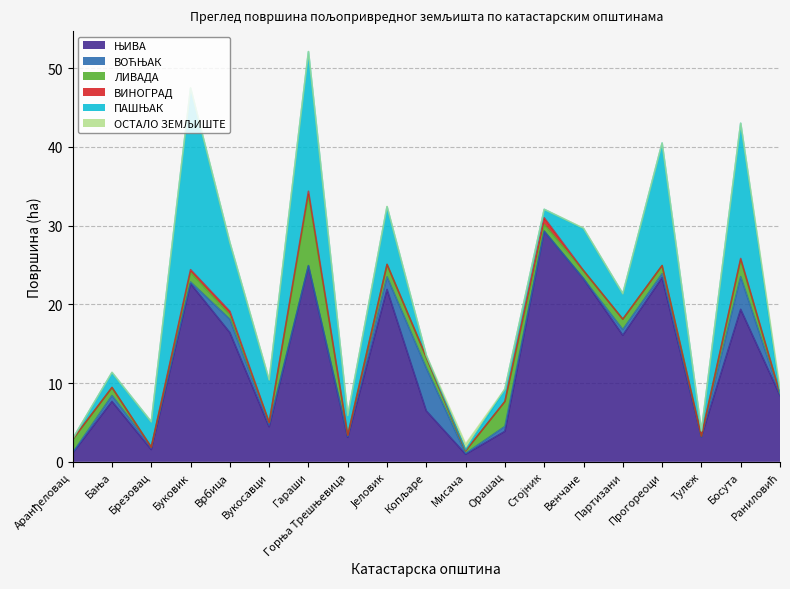

Is the value of ПАШЊАК at Горња Трешњевица greater than the value of ВОЋЊАК at Горња Трешњевица?

Yes